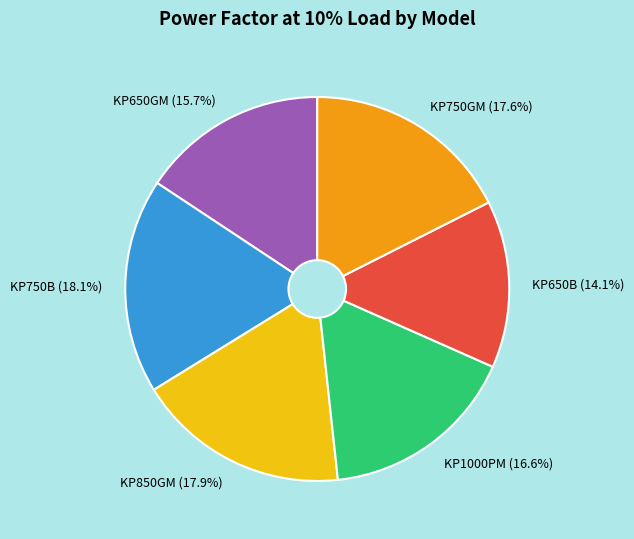

Which has a higher value, KP650GM or KP1000PM?

KP1000PM